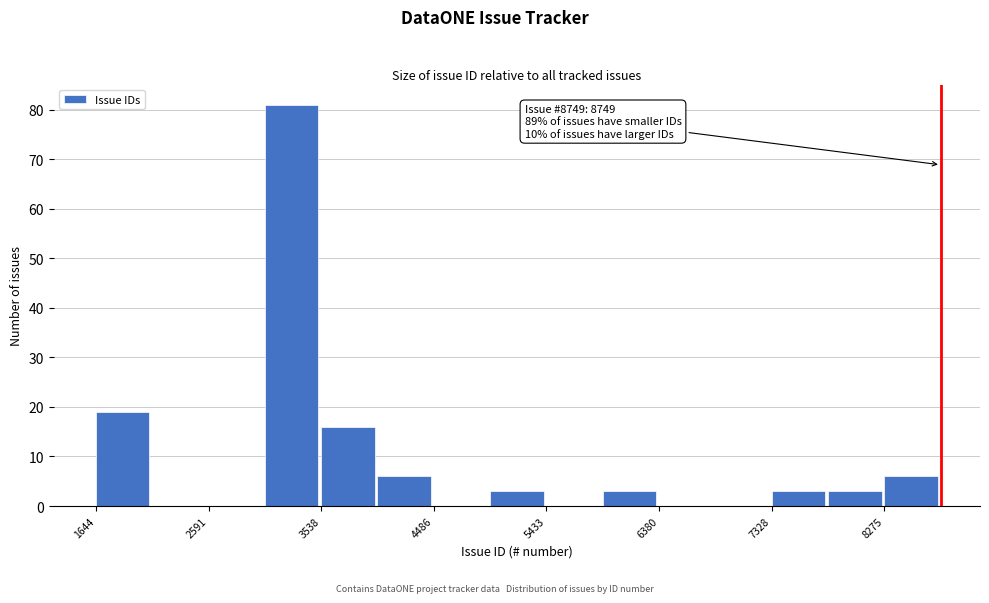

Over which range of the x-axis is the bar tallest?

3100 to 3500